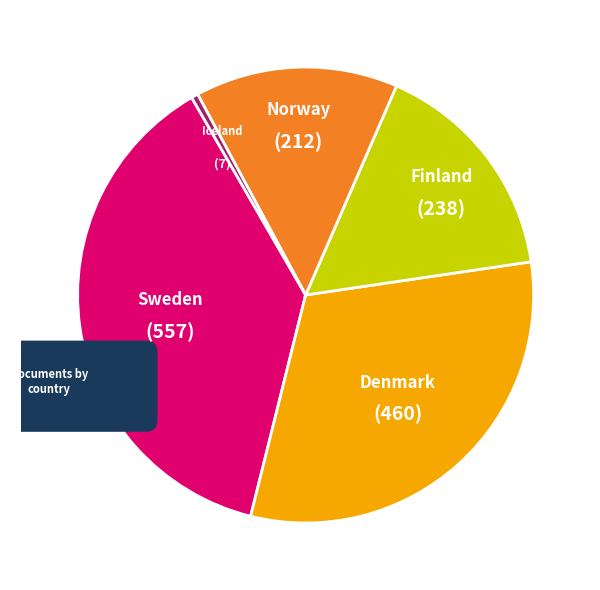

To the nearest percent, what percentage of the pie is Finland?

16%